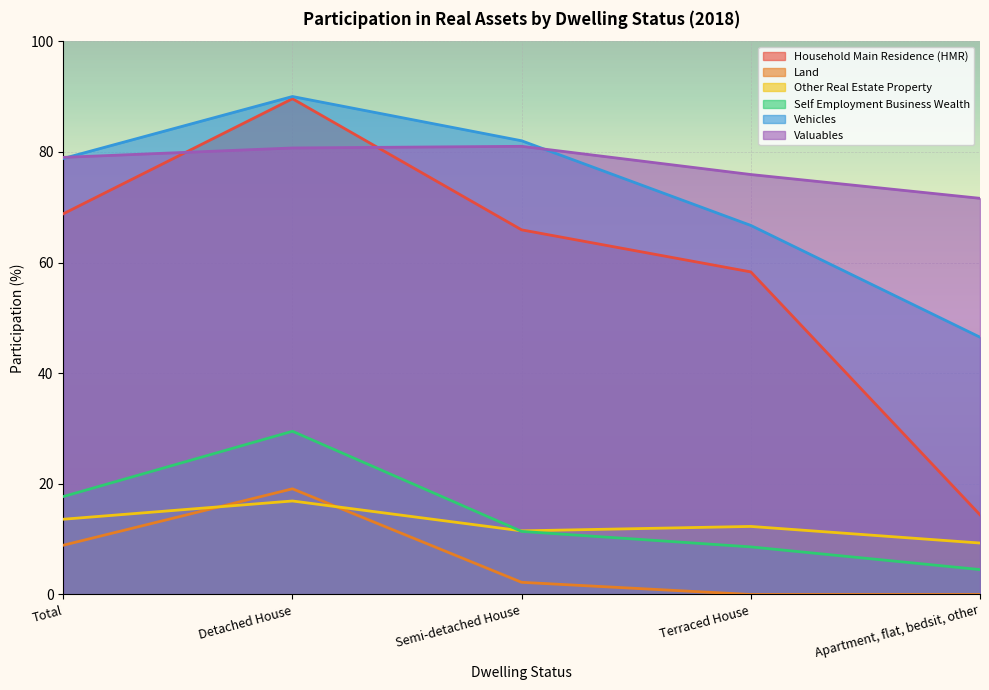

Reading left to right, list all the values displayed in this chart.

Household Main Residence (HMR): 68.8	89.6	65.9	58.3	14.4
Land: 8.9	19.1	2.2	0.0	0.0
Other Real Estate Property: 13.6	16.9	11.5	12.3	9.3
Self Employment Business Wealth: 17.7	29.5	11.4	8.6	4.5
Vehicles: 78.8	90.0	82.0	66.7	46.5
Valuables: 79.0	80.7	81.0	75.9	71.6